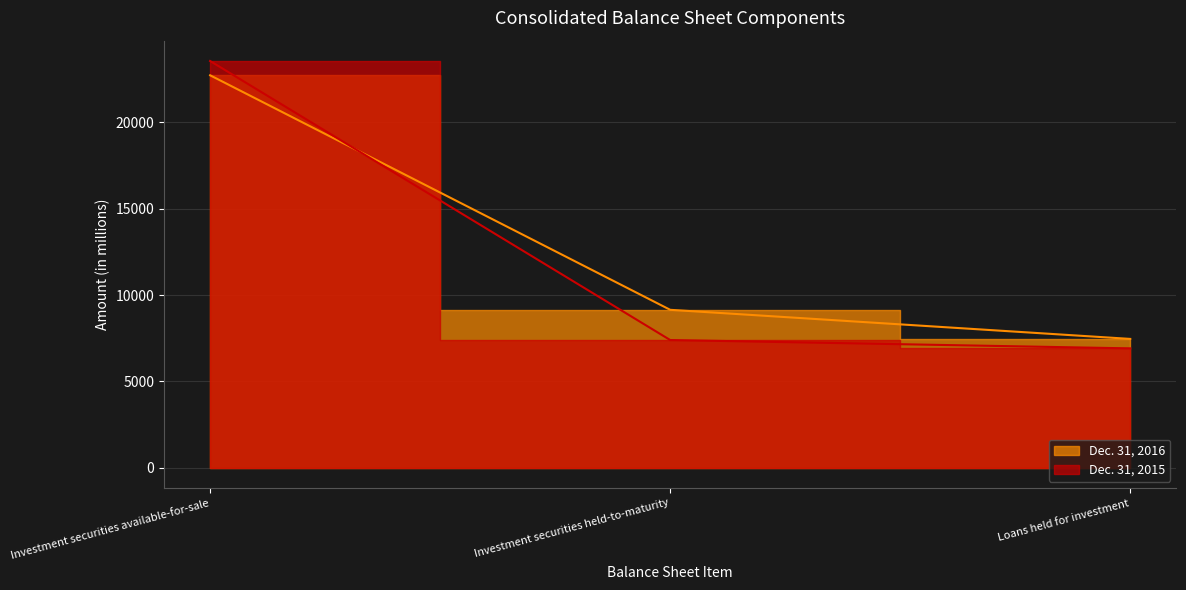

How many values in the Dec. 31, 2015 series are below 7399?

1